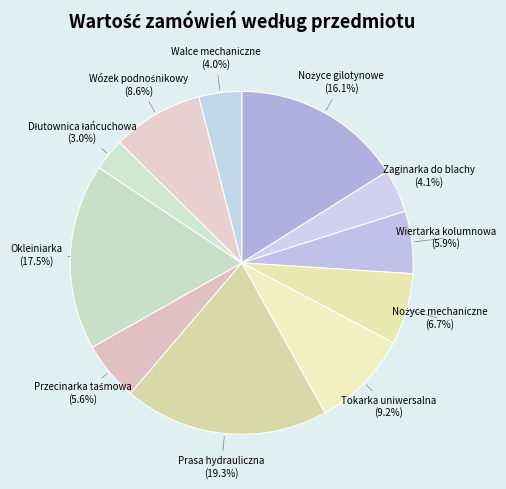

Is there any slice that represents more than half of the pie?

No